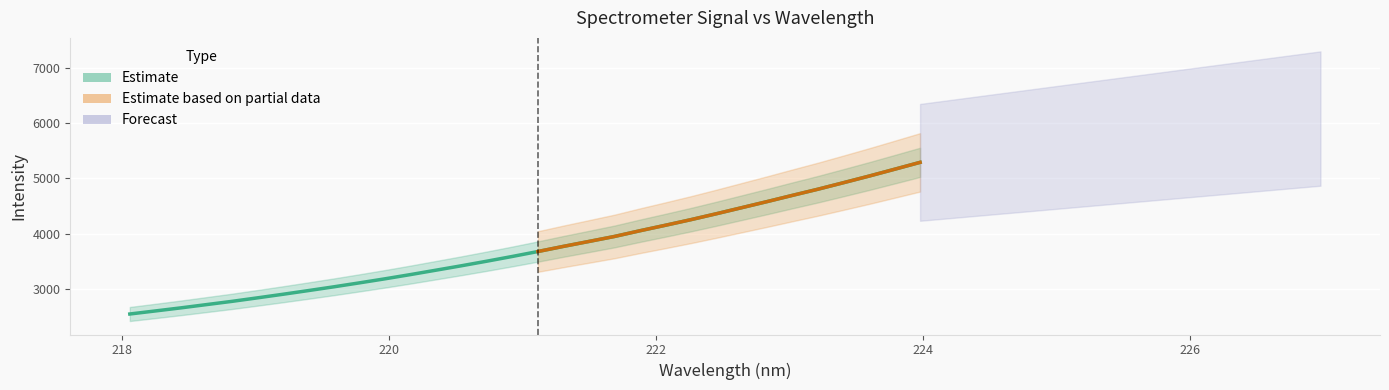

Reading right to left, what are all the values shown in this chart?

223.9802=5292.1	223.7895=5167.4	223.5987=5043.7	223.408=4924.6	223.2172=4806.9	223.0264=4695.5	222.8355=4582.0	222.6447=4471.4	222.4538=4360.9	222.263=4253.8	222.0721=4152.2	221.8812=4052.8	221.6902=3949.1	221.4993=3859.0	221.3083=3769.8	221.1174=3676.8	220.9264=3587.8	220.7354=3501.9	220.5444=3418.6	220.3533=3338.5	220.1623=3258.8	219.9712=3182.1	219.7801=3108.8	219.589=3037.5	219.3979=2969.1	219.2067=2902.0	219.0156=2837.1	218.8244=2773.4	218.6332=2714.6	218.442=2655.7	218.2508=2599.9	218.0596=2544.7